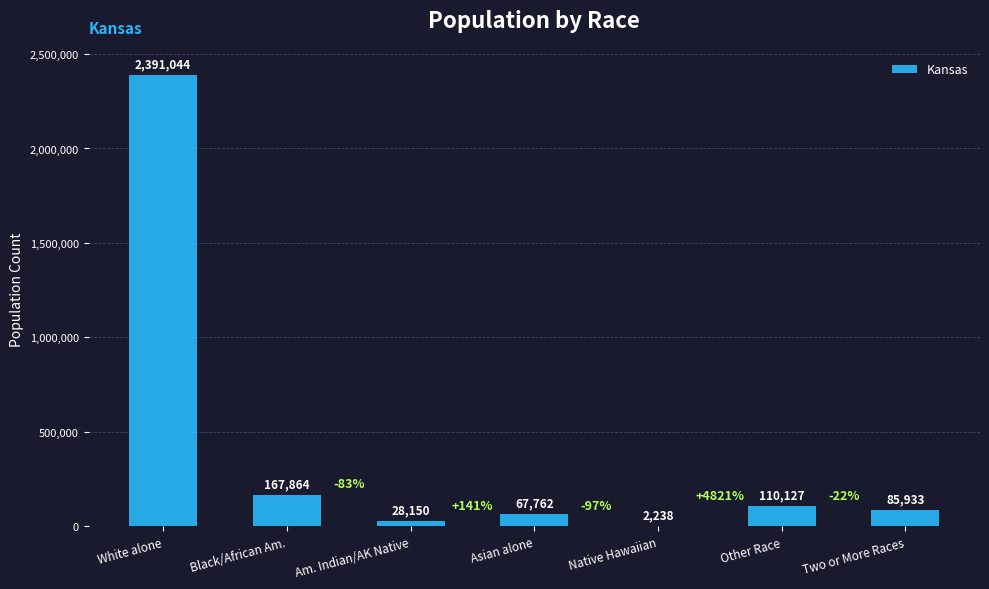

Is it true that the value at Other Race is 110127?

True